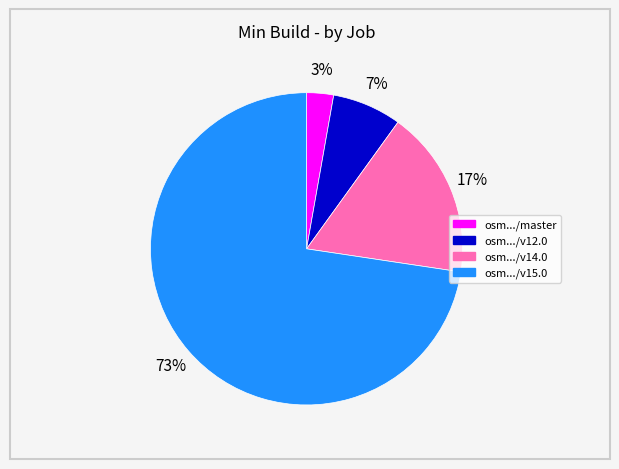

Is there a majority slice in this chart?

Yes